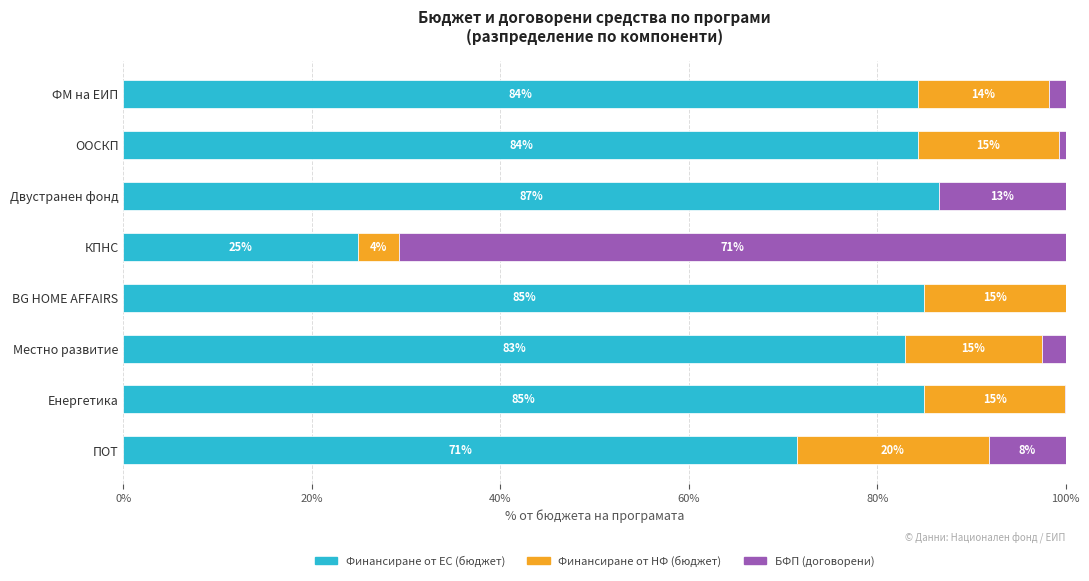

Which category has the highest value in the Финансиране от ЕС (бюджет) series?

Двустранен фонд